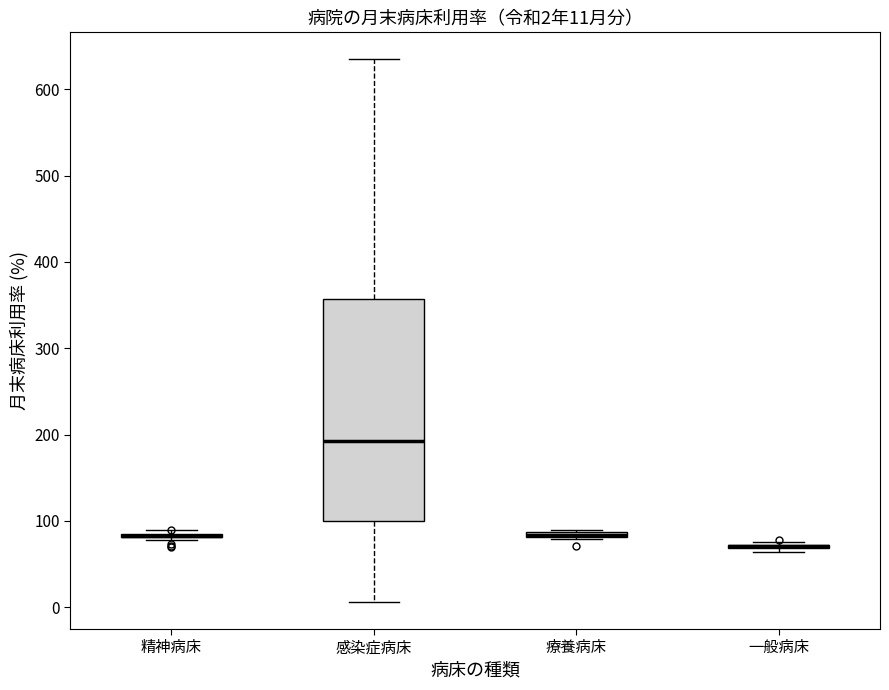

Comparing the boxes themselves (not the whiskers), which one is the tallest?

感染症病床